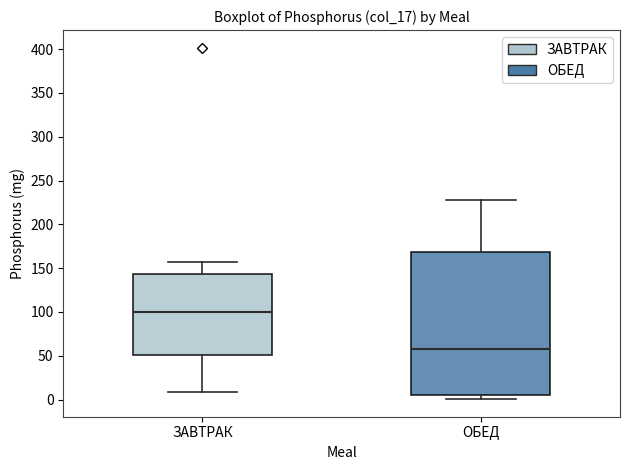

Where does the median line of the box for ЗАВТРАК sit on the y-axis? The values are not printed on the chart, so give them approximately, as read against the axis.

100